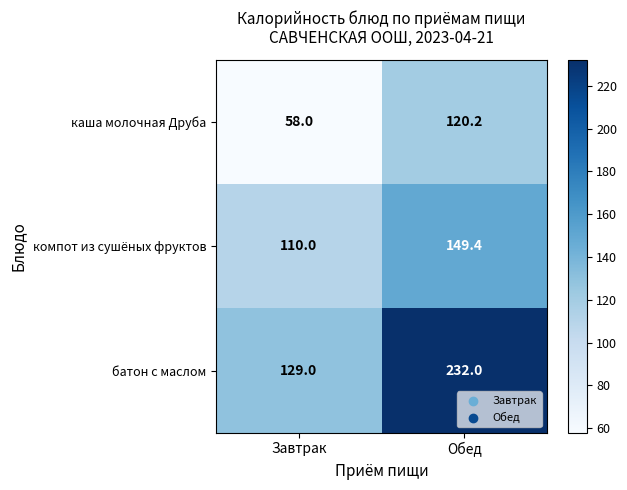

At which label is каша молочная Друба closest to 89?

Завтрак